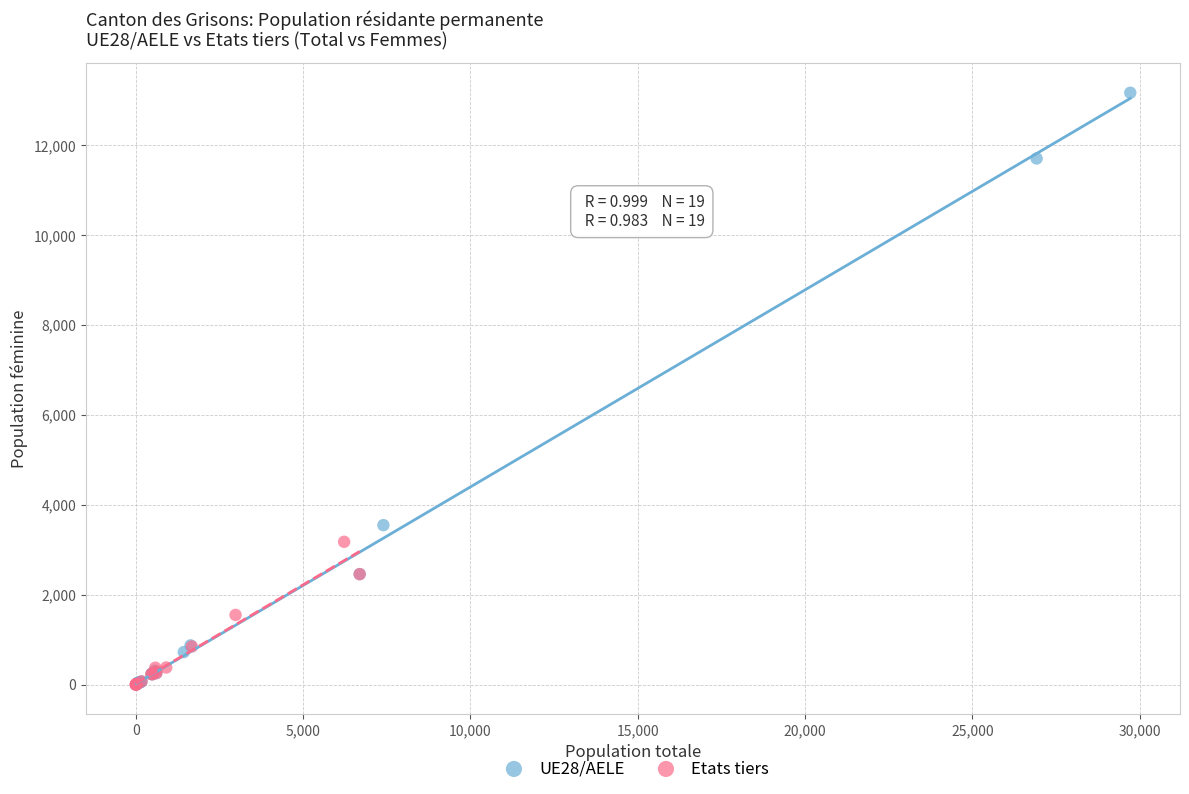

Which series has the widest spread of Y values?

UE28/AELE